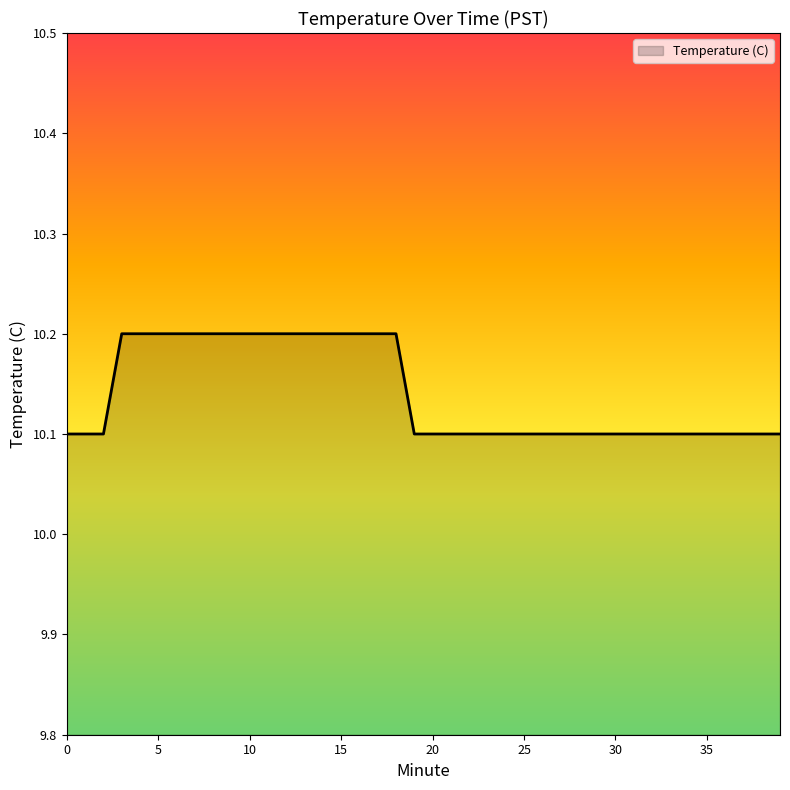

Reading left to right, what are all the values shown in this chart?

10.1	10.1	10.1	10.2	10.2	10.2	10.2	10.2	10.2	10.2	10.2	10.2	10.2	10.2	10.2	10.2	10.2	10.2	10.2	10.1	10.1	10.1	10.1	10.1	10.1	10.1	10.1	10.1	10.1	10.1	10.1	10.1	10.1	10.1	10.1	10.1	10.1	10.1	10.1	10.1